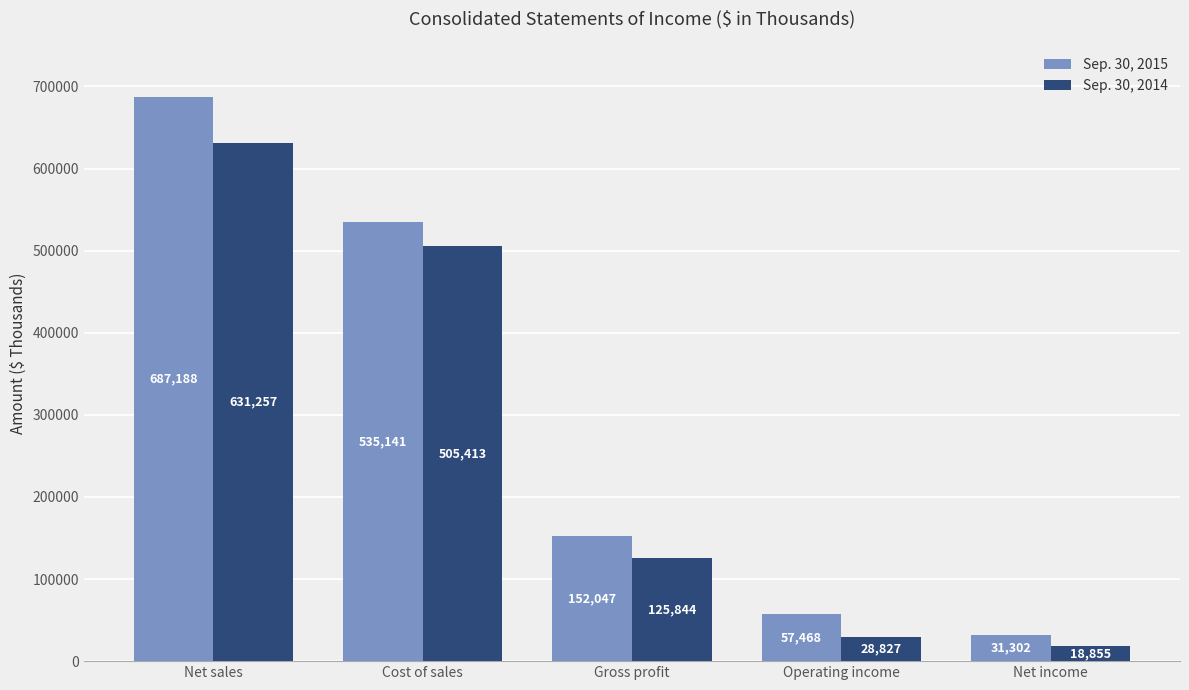

Reading left to right, list all the values displayed in this chart.

Sep. 30, 2015: 687188	535141	152047	57468	31302
Sep. 30, 2014: 631257	505413	125844	28827	18855